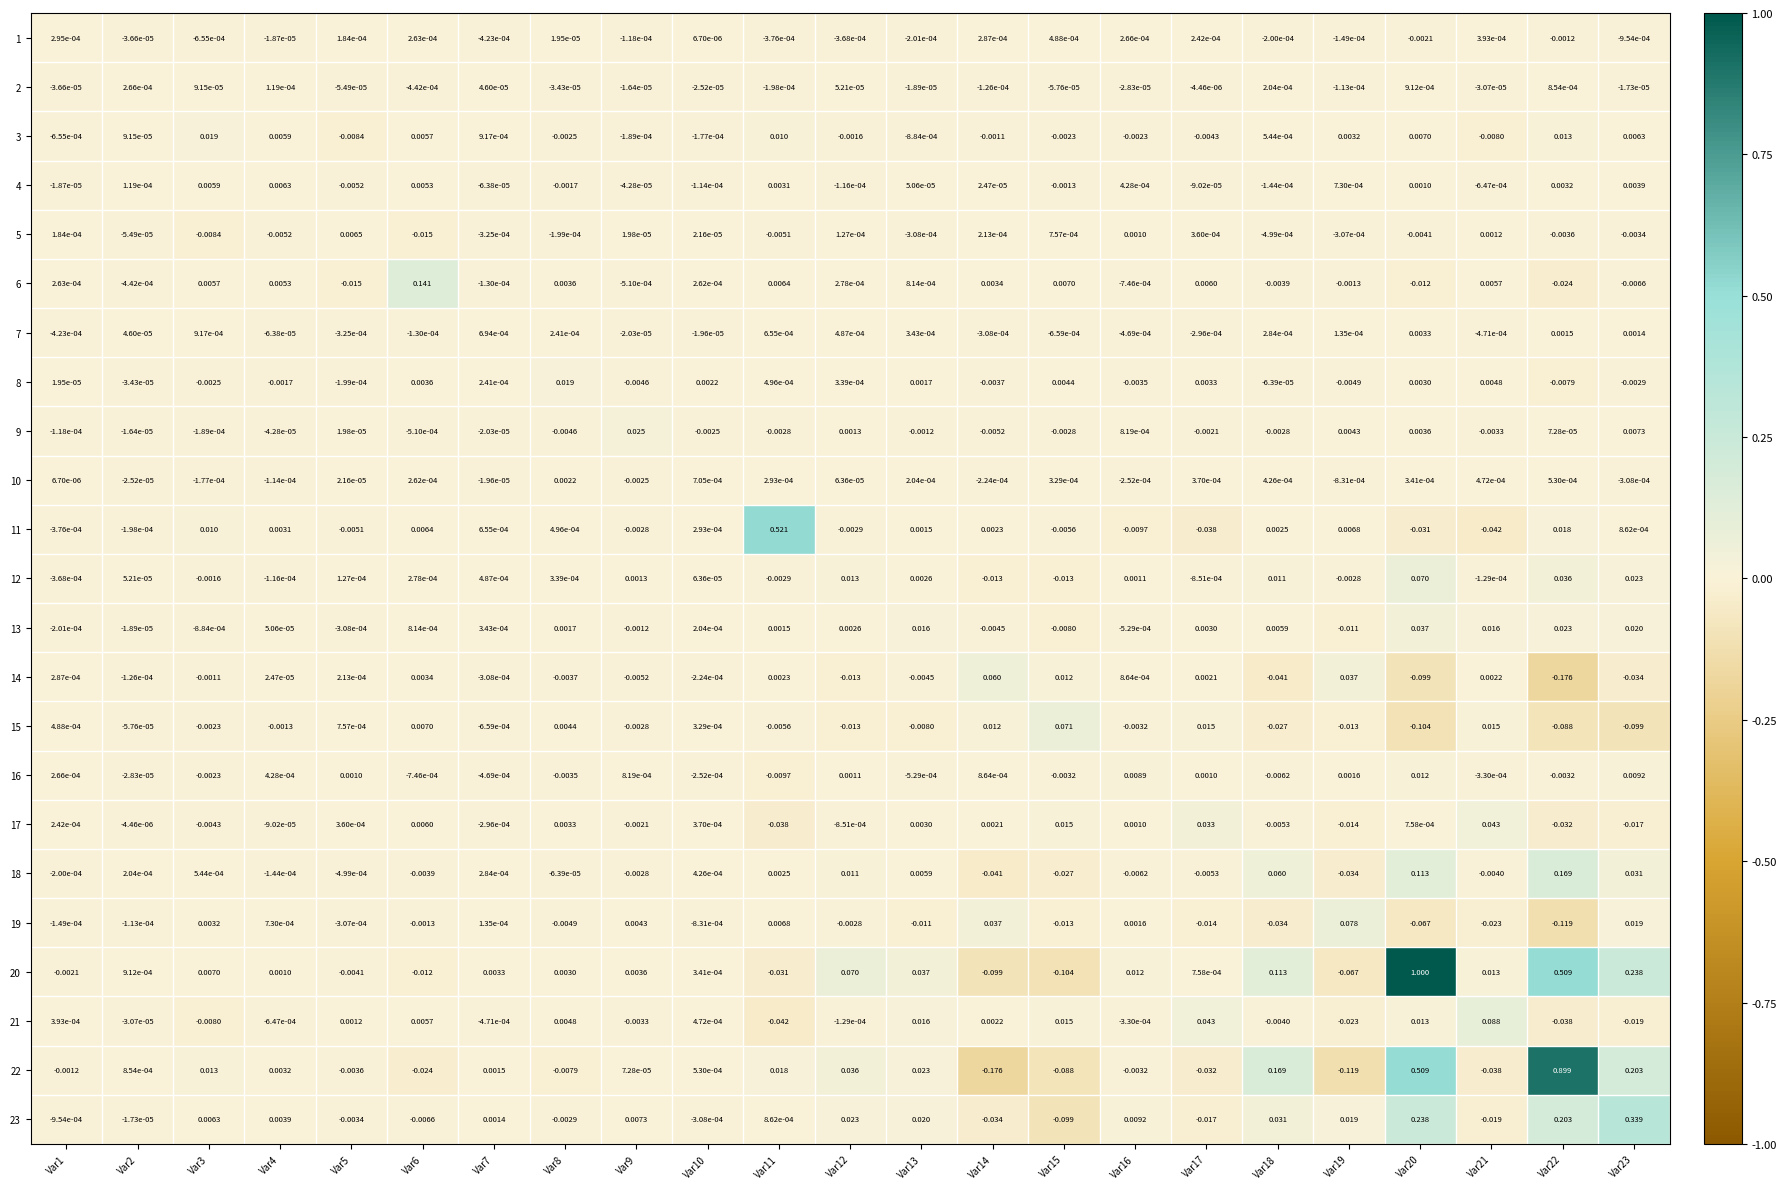

Is the value of 11 at Var22 greater than the value of 17 at Var20?

Yes